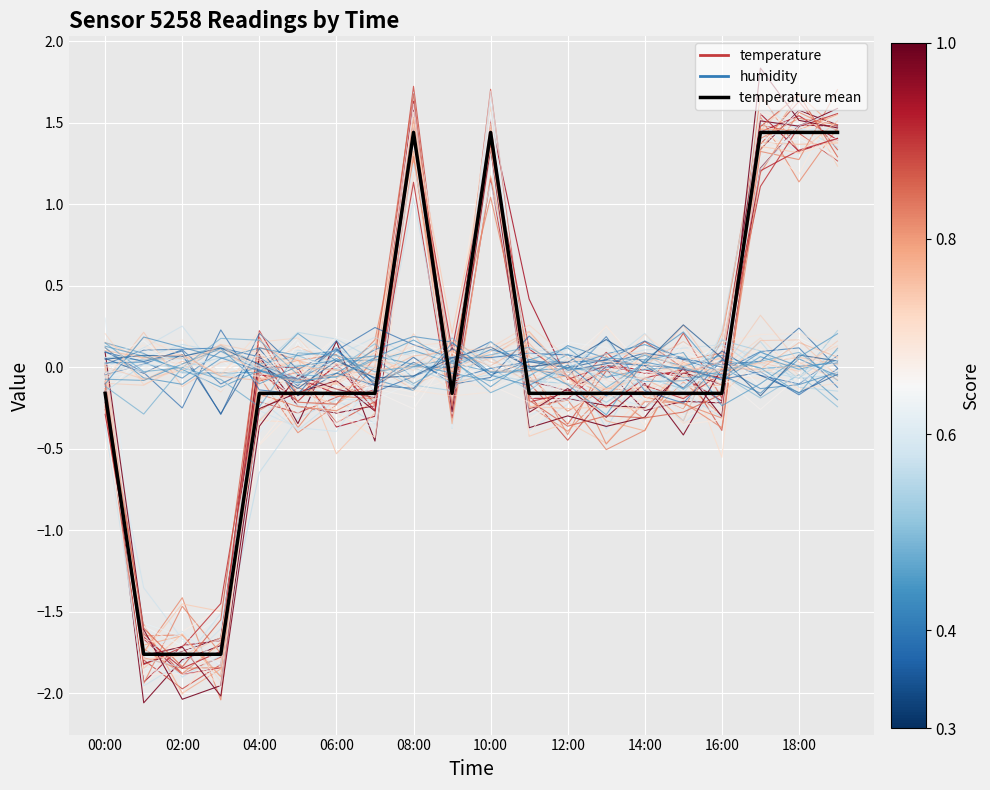

Which series ends up on top after the final intersection of humidity and temperature?

temperature